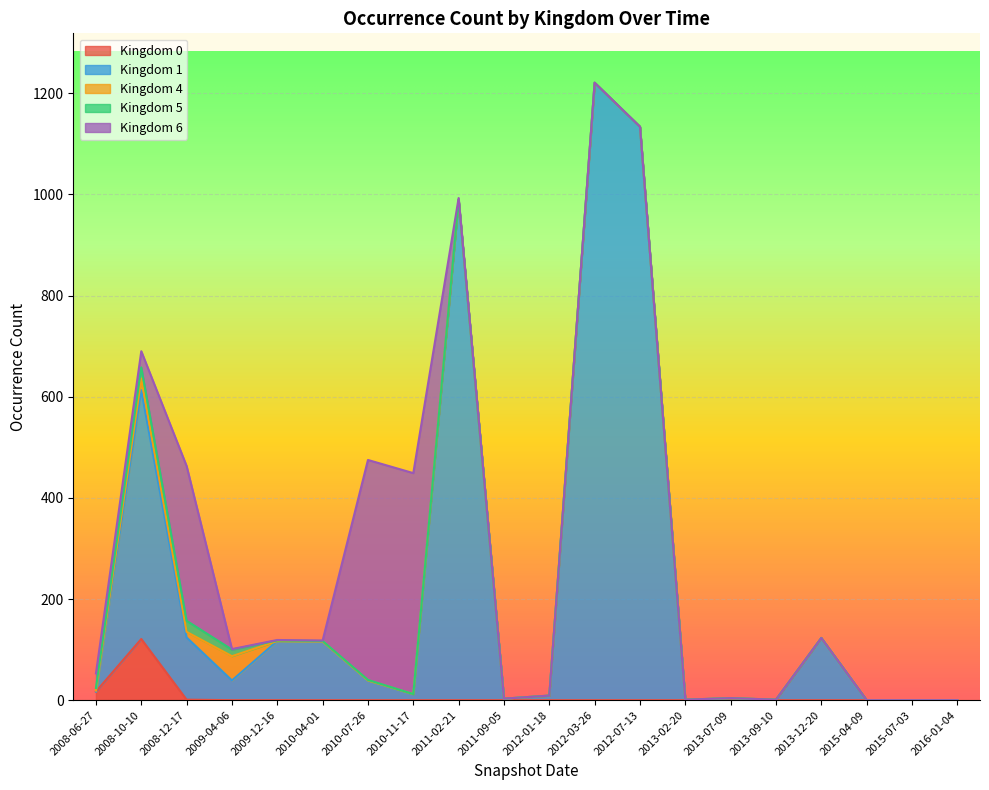

The value of Kingdom 5 at 2015-04-09 is 0. True or false?

True